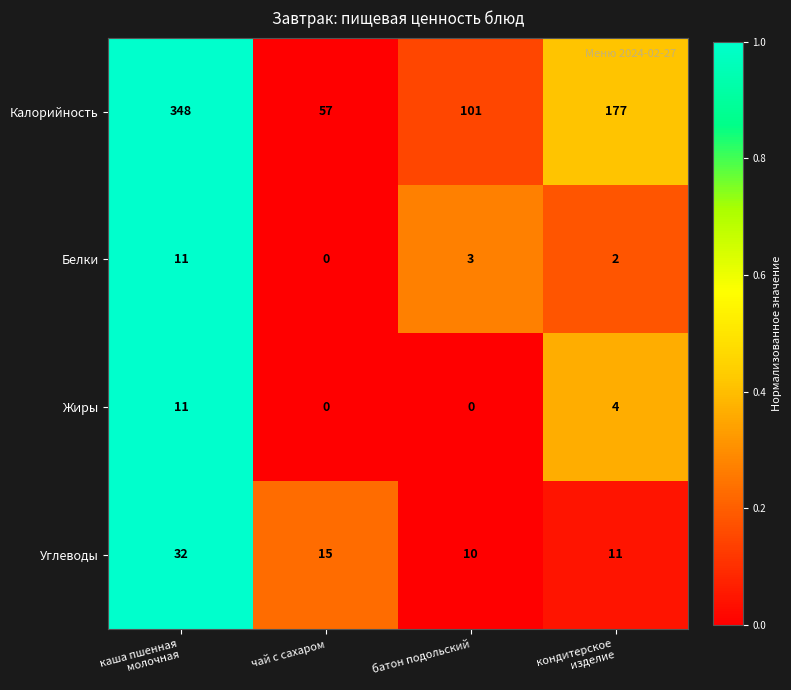

Reading left to right, list all the values displayed in this chart.

Калорийность: 348	57	101	177
Белки: 11	0	3	2
Жиры: 11	0	0	4
Углеводы: 32	15	10	11